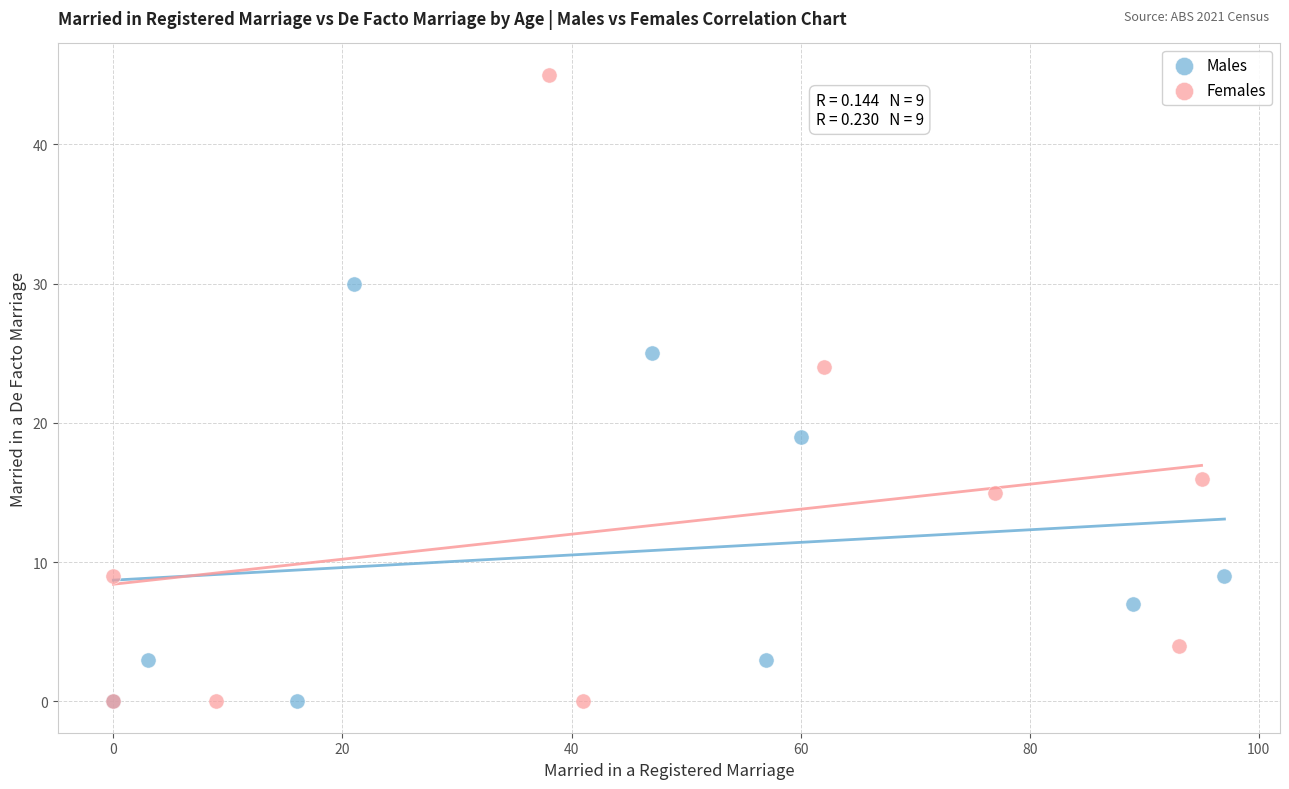

Which series reaches the maximum Y coordinate?

Females